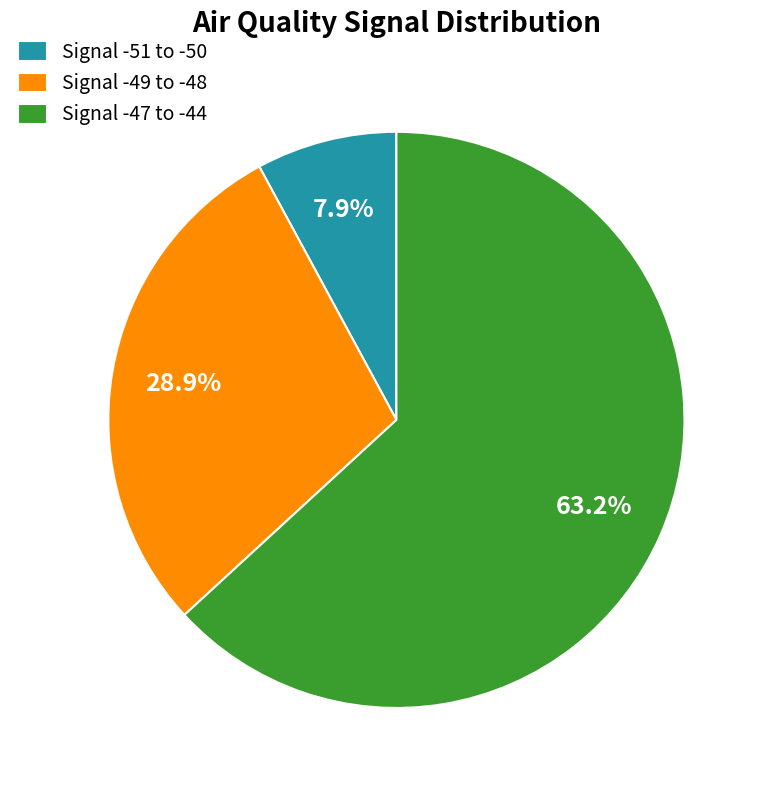

Rank the categories by value from lowest to highest.

Signal -51 to -50, Signal -49 to -48, Signal -47 to -44